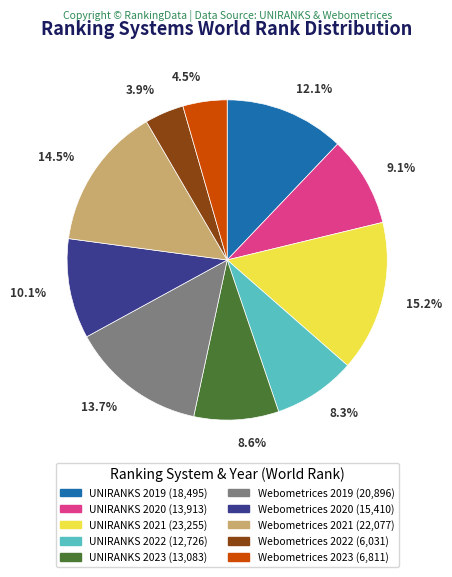

Is there any slice that represents more than half of the pie?

No